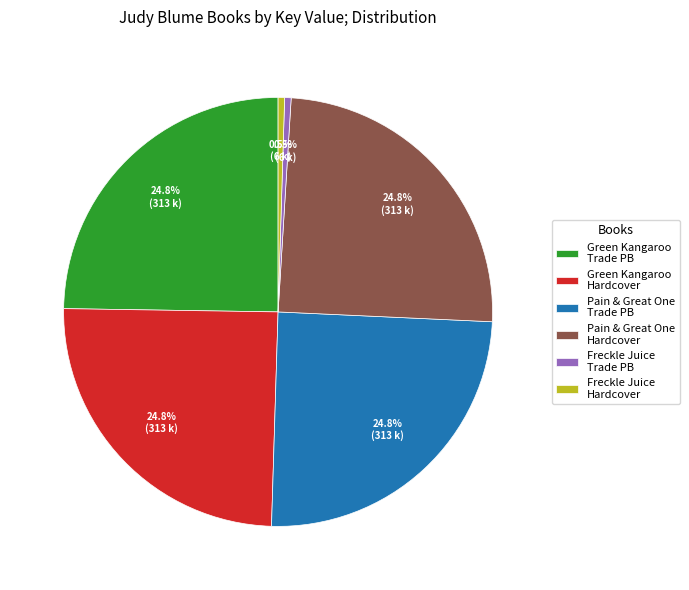

How many slices are in this pie chart?

6